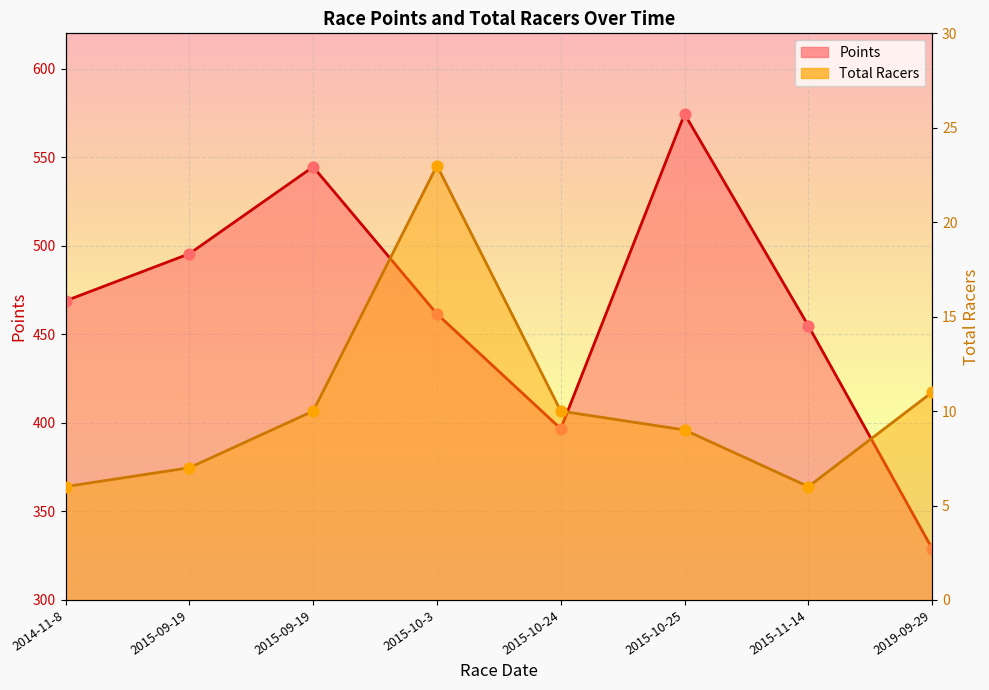

Which series contains the lowest Y value?

Total Racers